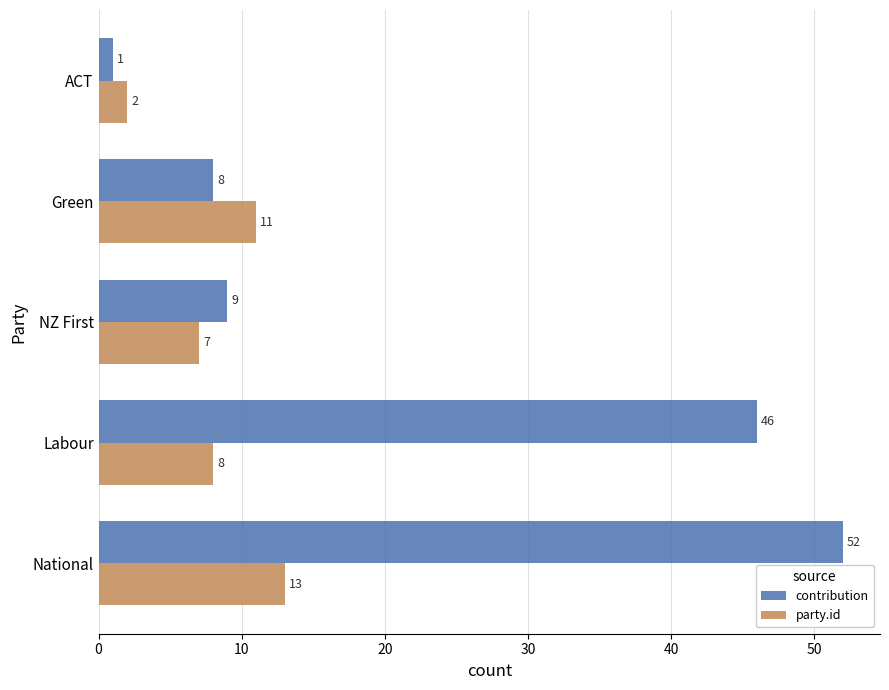

Which series has the largest range (max minus min)?

contribution